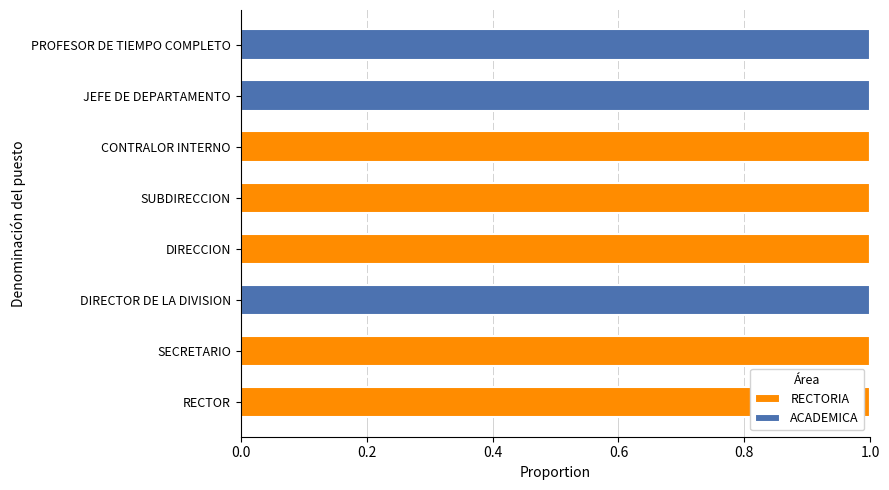

Is it true that RECTORIA equals 1 at SECRETARIO?

True